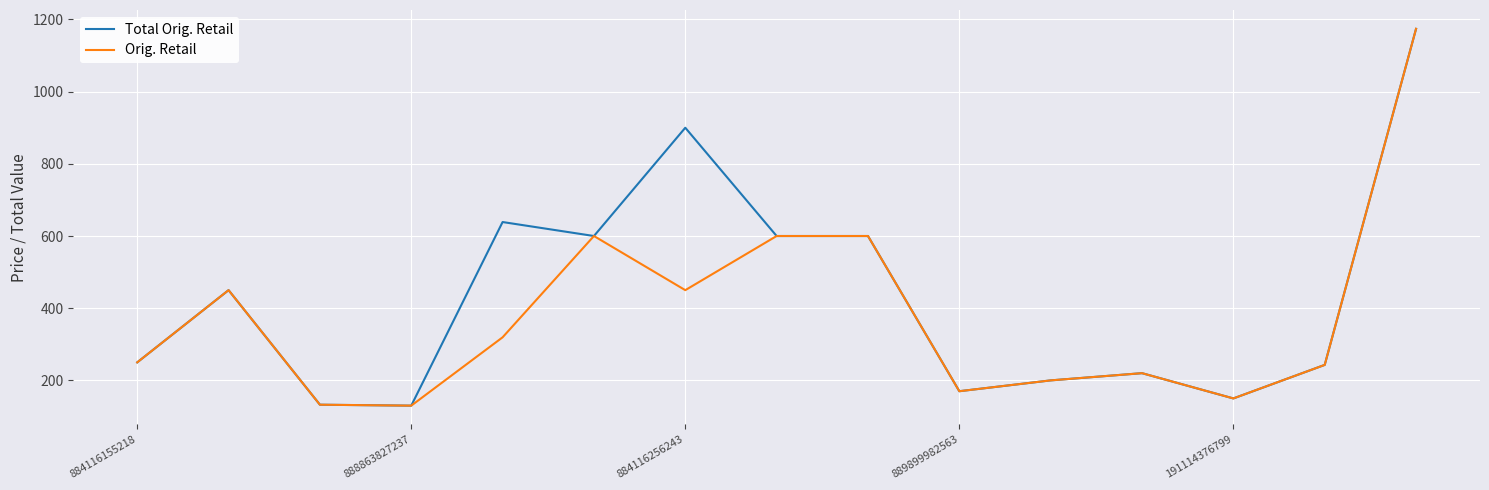

True or false: Total Orig. Retail has more than 1 points higher than both neighbors.

True